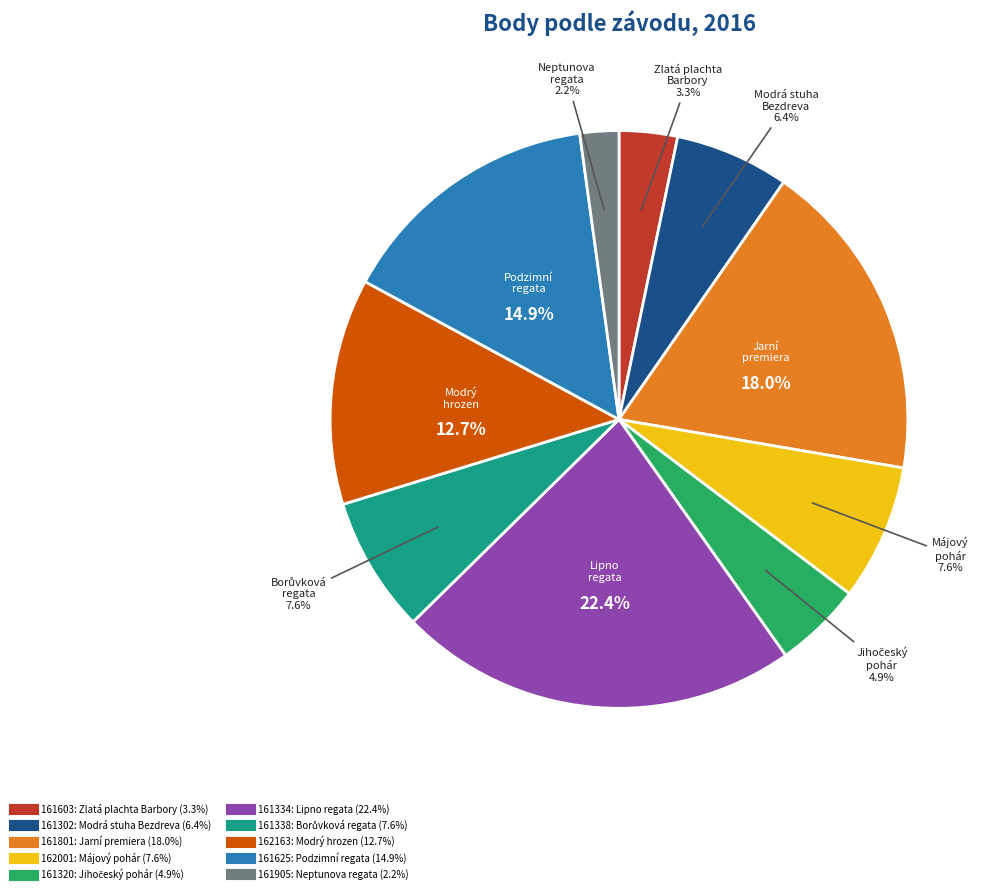

How many segments does this pie chart have?

10